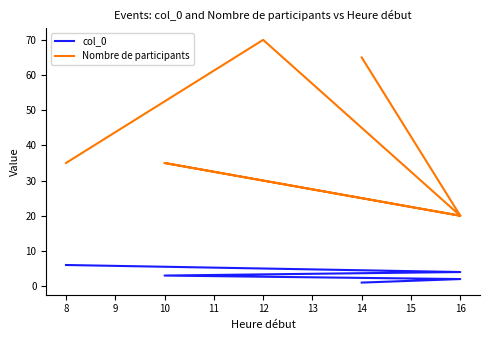

At how many categories does at least one series exceed 30?

4